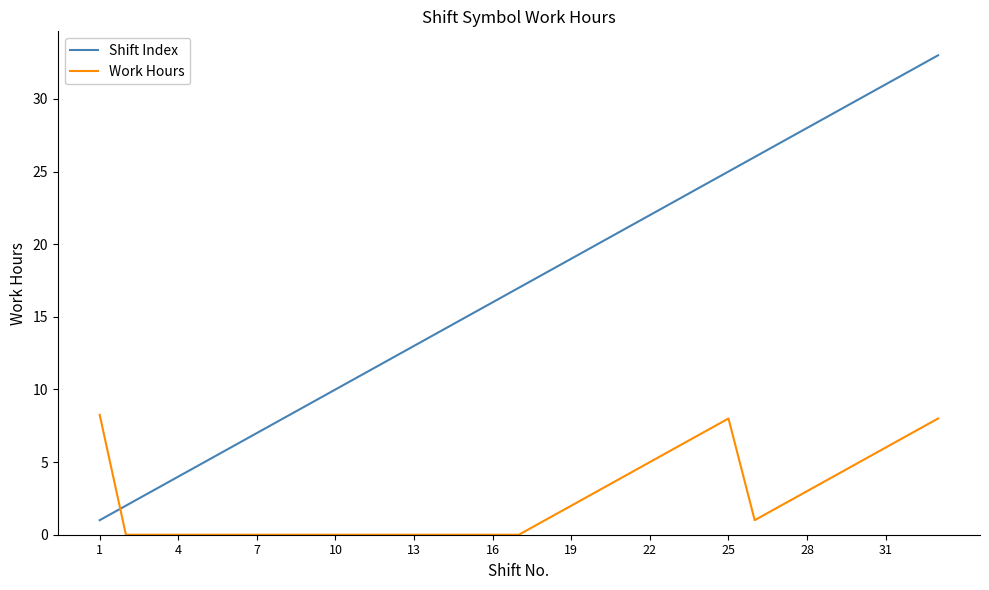

Which series has the widest spread of values?

Shift Index